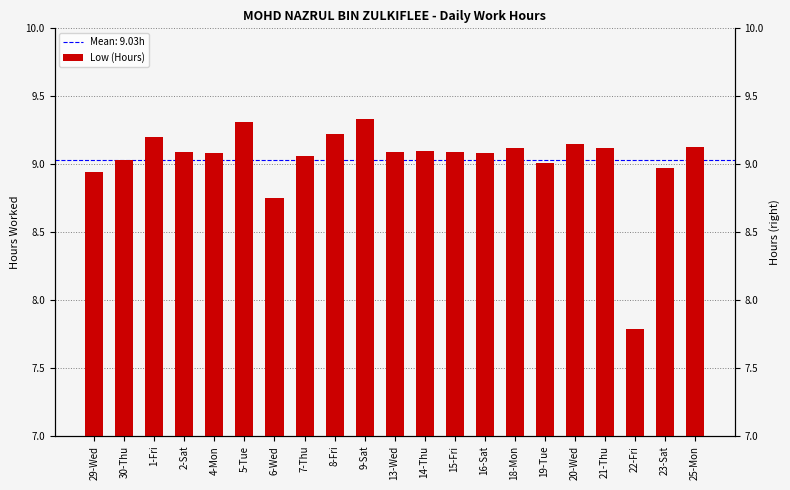

Between 6-Wed and 7-Thu, which is larger?

7-Thu